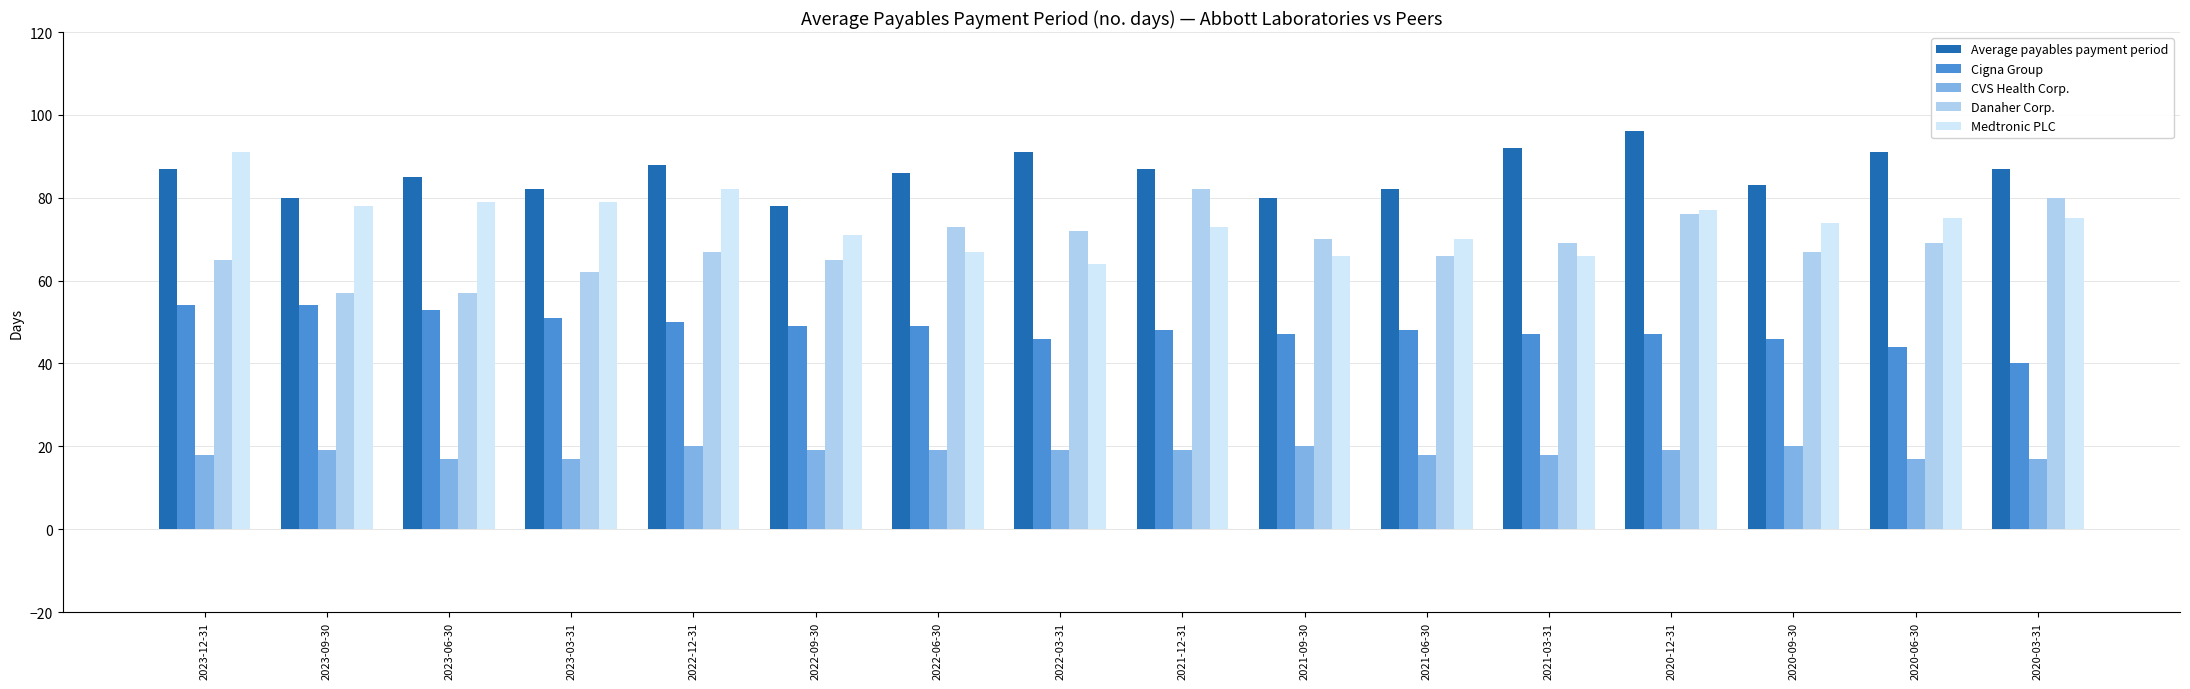

What is the difference between the highest and lowest values at 2020-03-31?

70